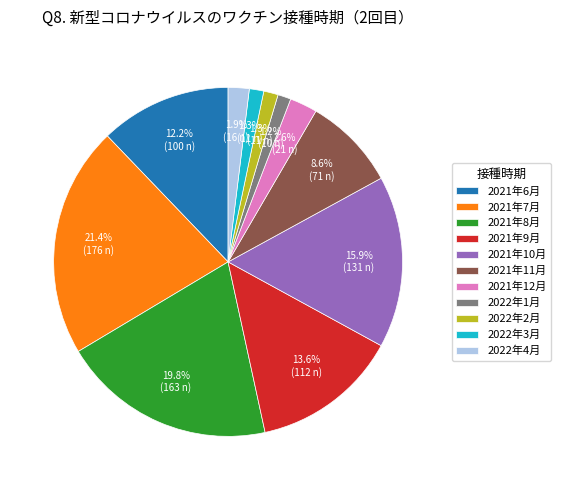

How many slices are in this pie chart?

11